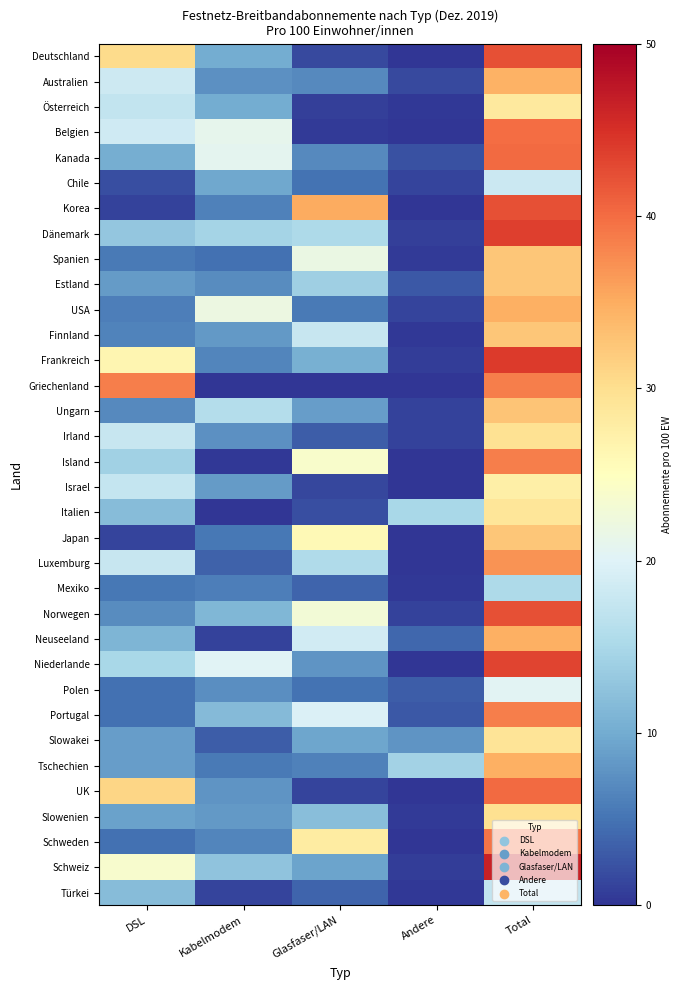

List the series in order of their peak value, lowest first.

Mexiko, Türkei, Chile, Polen, Israel, Österreich, Italien, Slowakei, Irland, Slowenien, Japan, Finnland, Estland, Spanien, Ungarn, Australien, USA, Tschechien, Neuseeland, Luxemburg, Portugal, Island, Griechenland, Schweden, Belgien, Kanada, UK, Deutschland, Korea, Norwegen, Niederlande, Dänemark, Frankreich, Schweiz